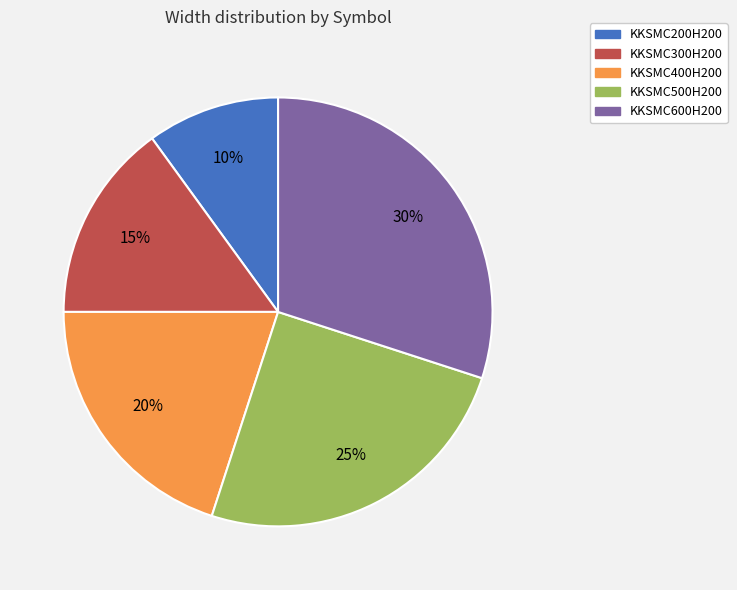

Is it true that KKSMC500H200 is 34% of the pie?

False